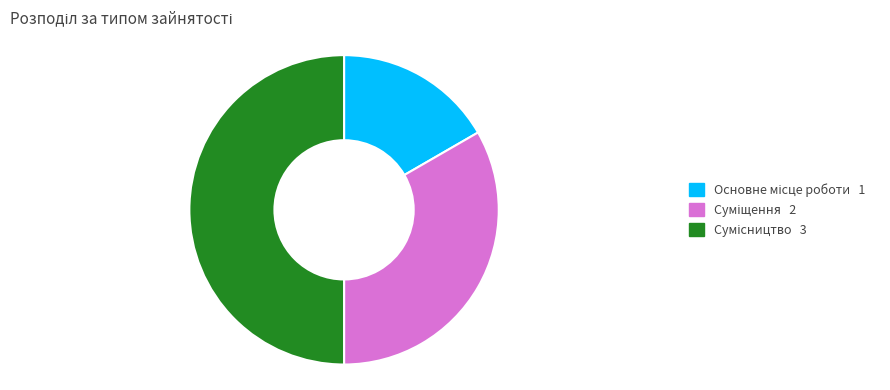

True or false: Суміщення accounts for 33% of the total.

True